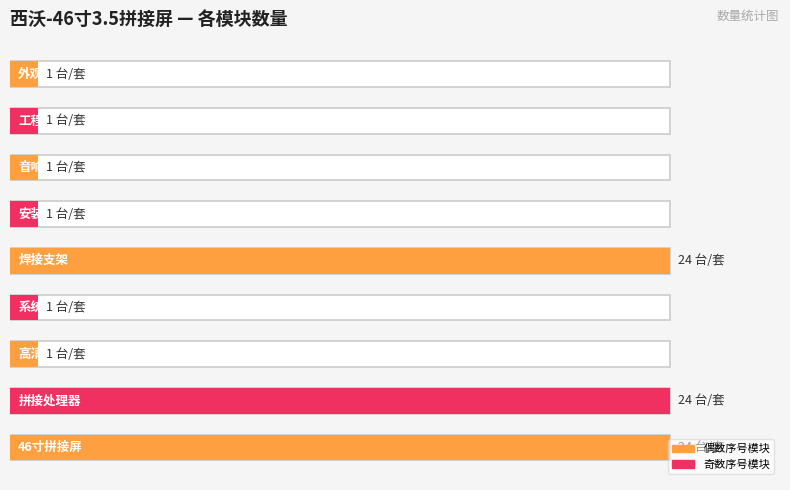

Which has a higher value, 工程施工费用 or 音响?

工程施工费用